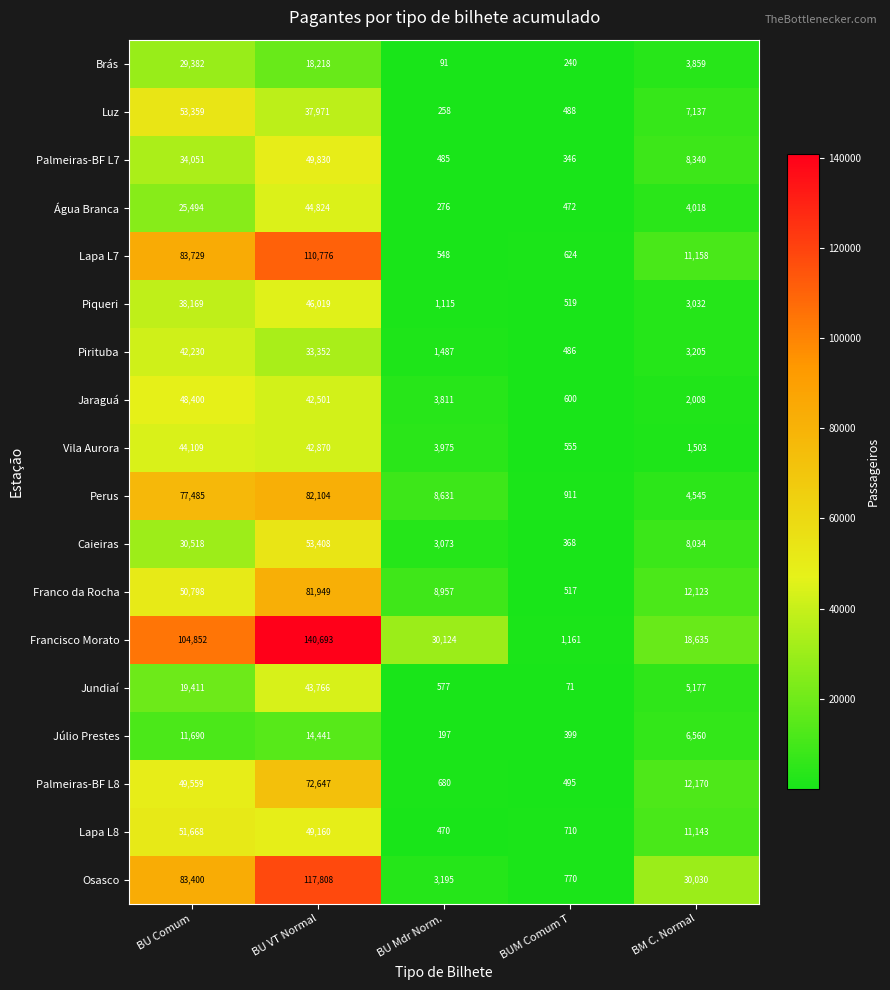

What is the minimum value for Água Branca?

276